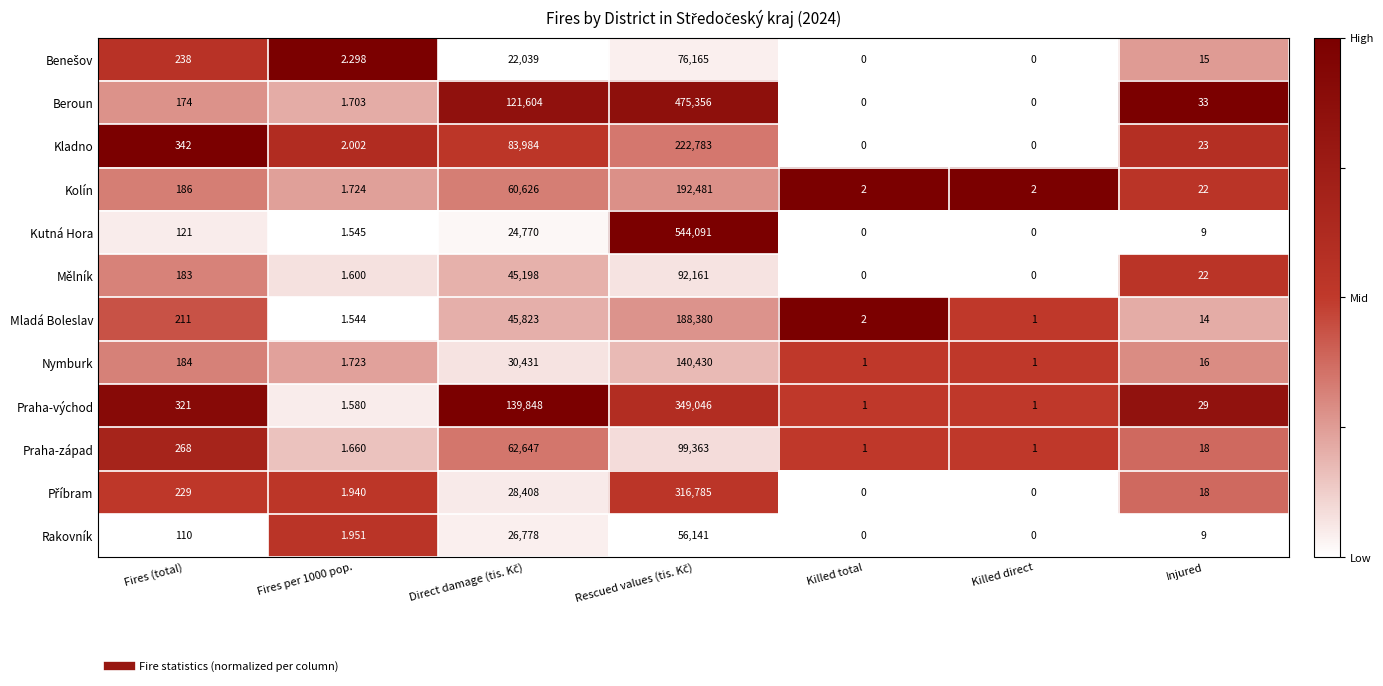

Which series has the largest total across all categories?

Beroun